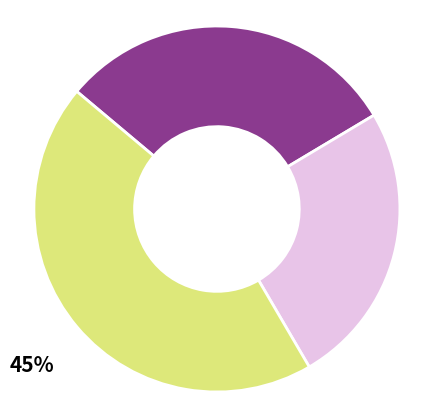

How many segments does this pie chart have?

3